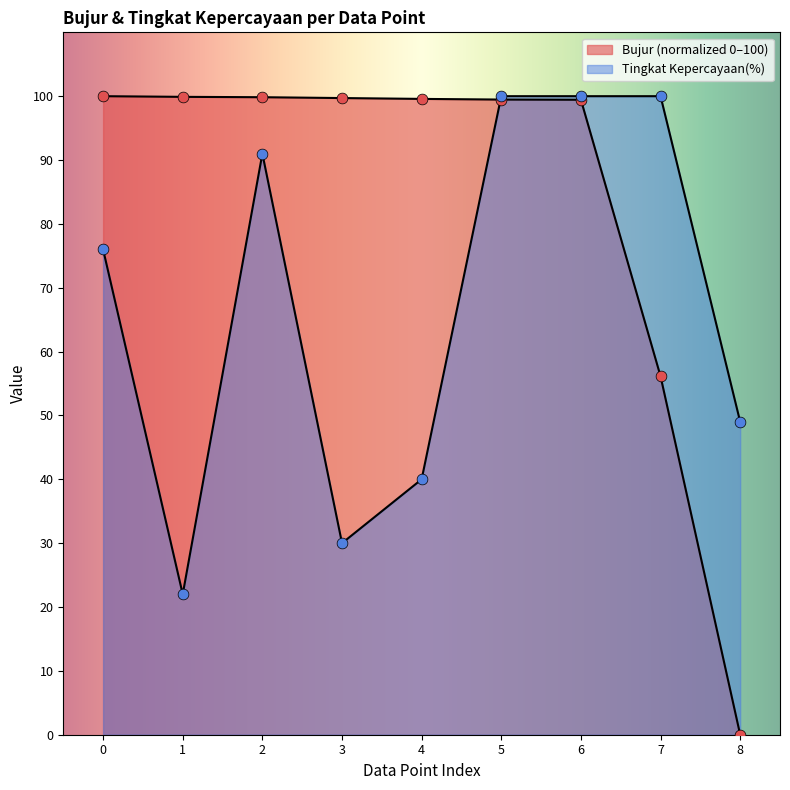

What is the total value across all series at 0?

176.0